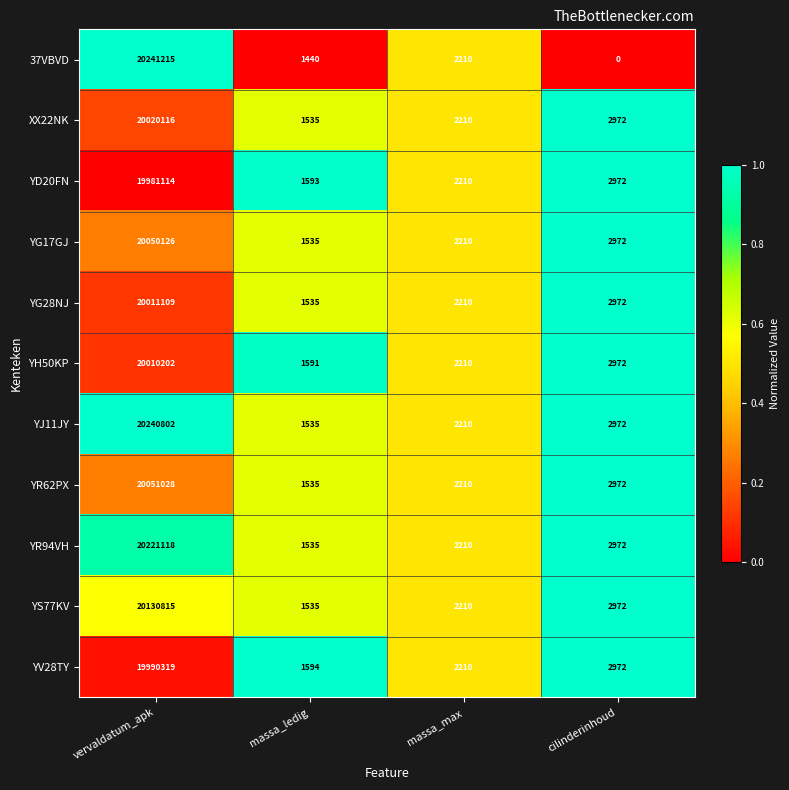

Which series has the largest total across all categories?

YJ11JY